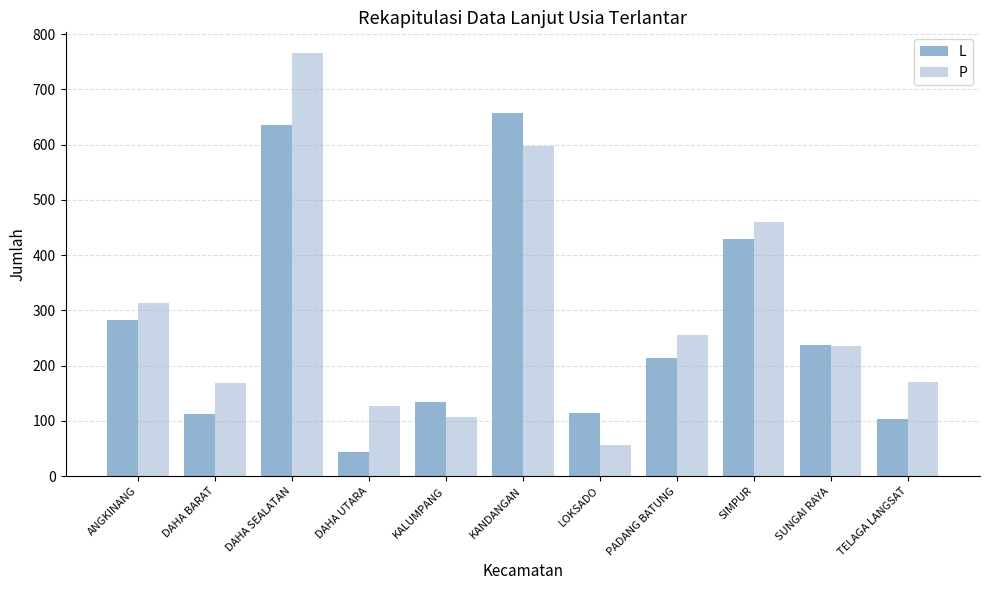

What is the minimum value for P?

57